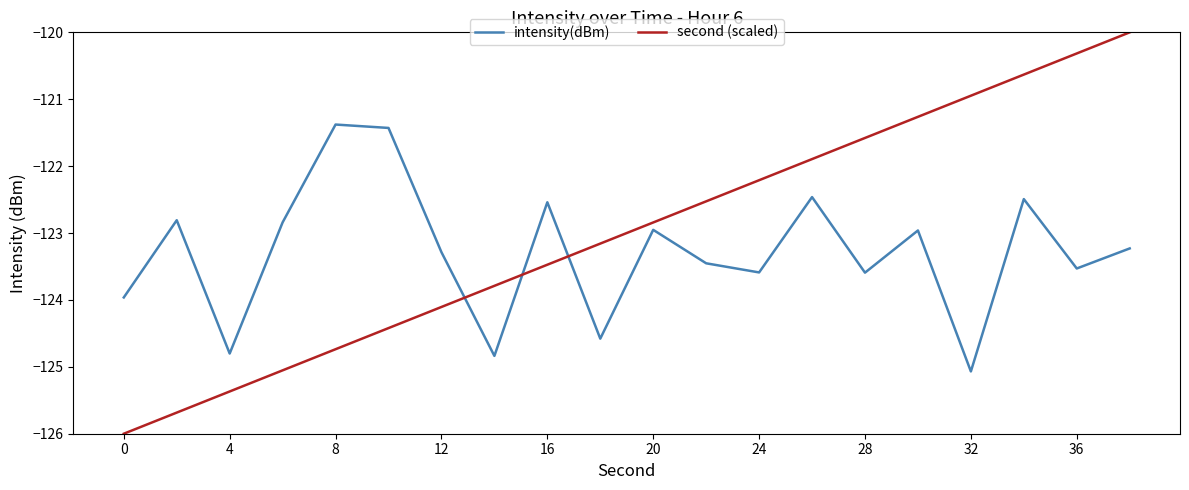

Which series has the largest range (max minus min)?

second (scaled)